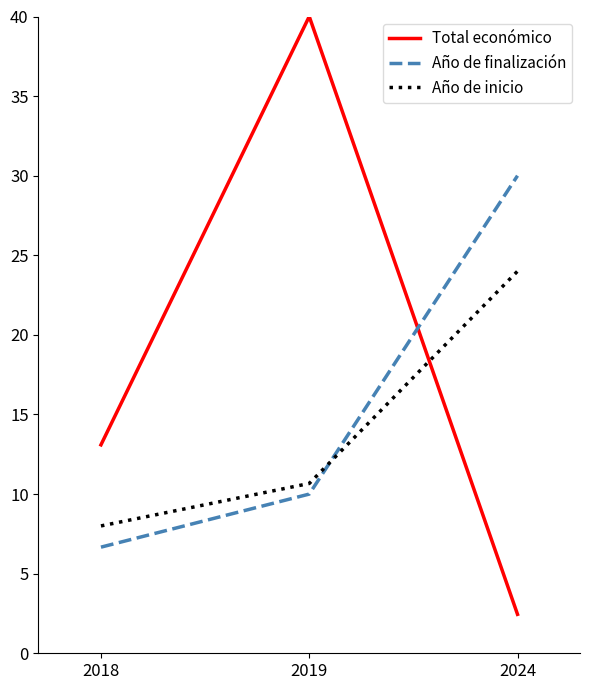

Which label corresponds to the smallest value in the chart?

2024